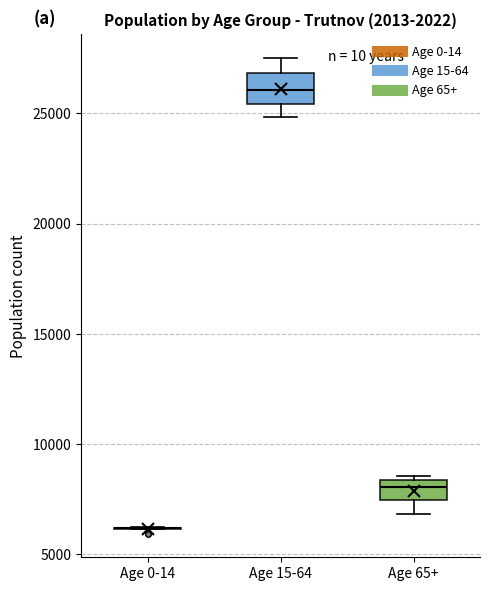

Reading left to right, transcribe this box plot: for each box, give where its median line is, the range the box spans, and where its two whiskers end, as read against the y-axis. The values are not printed on the chart, so give them approximately, as read against the axis.

Age 0-14: box collapsed to a line at 6000, whiskers 6000 to 6000
Age 15-64: median 26000, box 25500 to 27000, whiskers 25000 to 27500
Age 65+: median 8000, box 7500 to 8500, whiskers 7000 to 8500 (just above the box's upper edge)